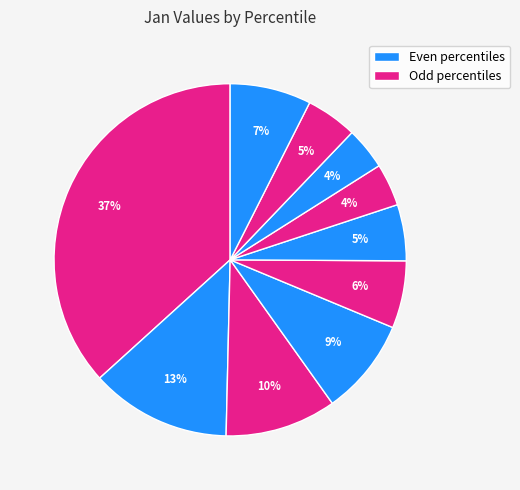

How many segments does this pie chart have?

10